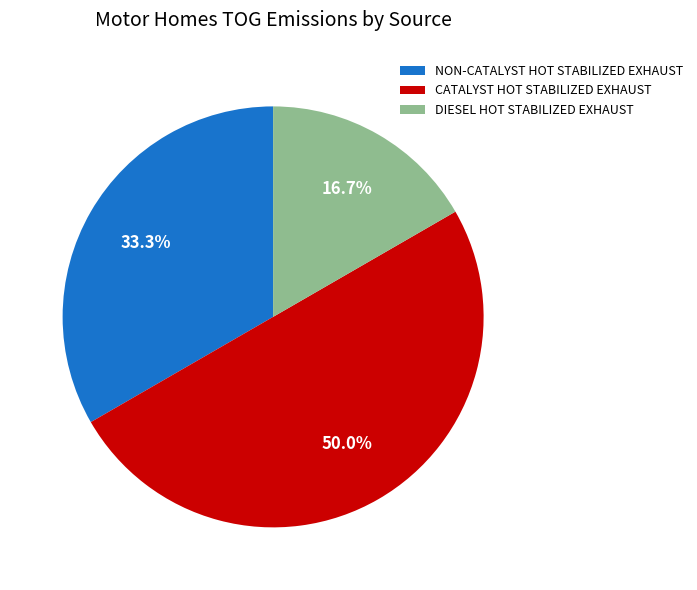

To the nearest percent, what is the combined percentage of NON-CATALYST HOT STABILIZED EXHAUST and CATALYST HOT STABILIZED EXHAUST?

83%